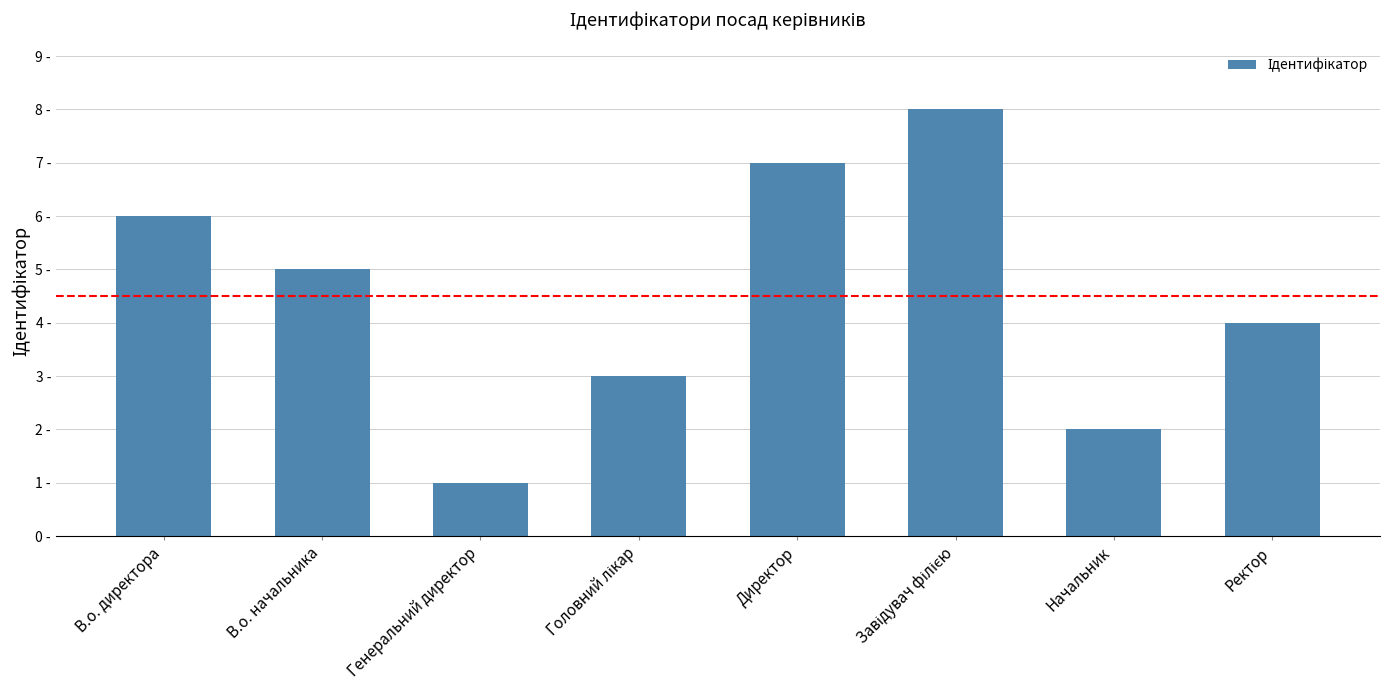

Does the chart contain any negative values?

No